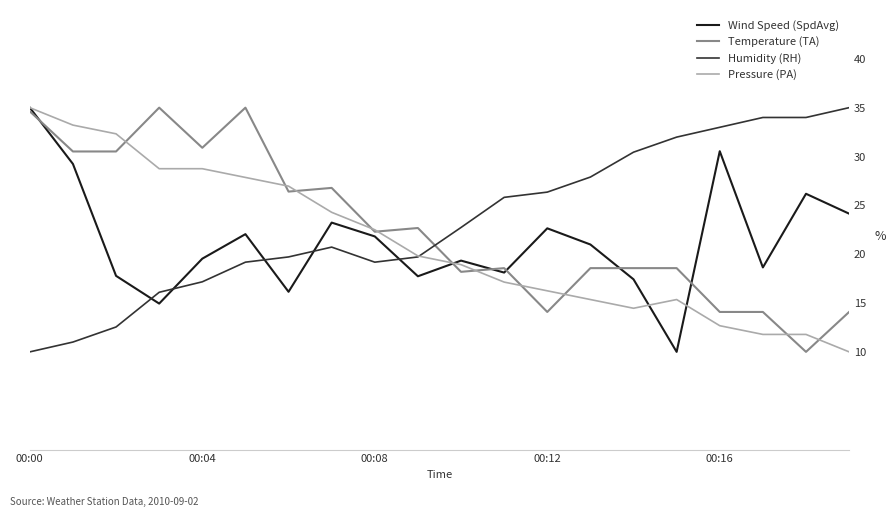

What is the smallest value displayed?

10.0